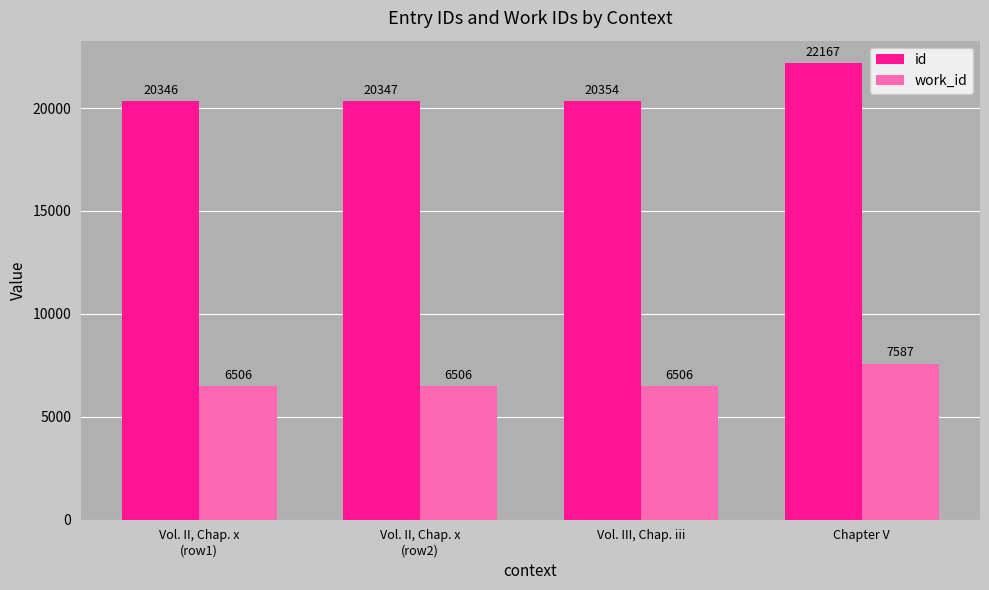

Which series has the widest spread of values?

id